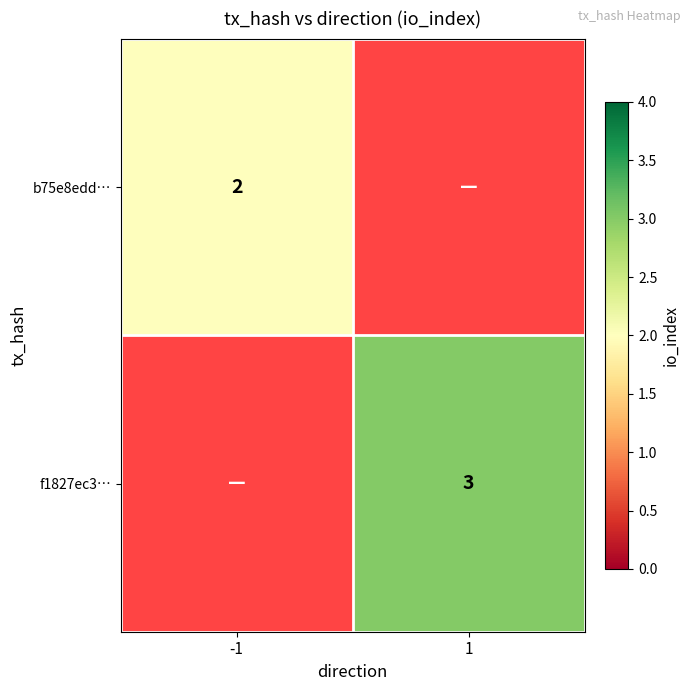

The f1827ec3… series shows 4.2 at 1. True or false?

False